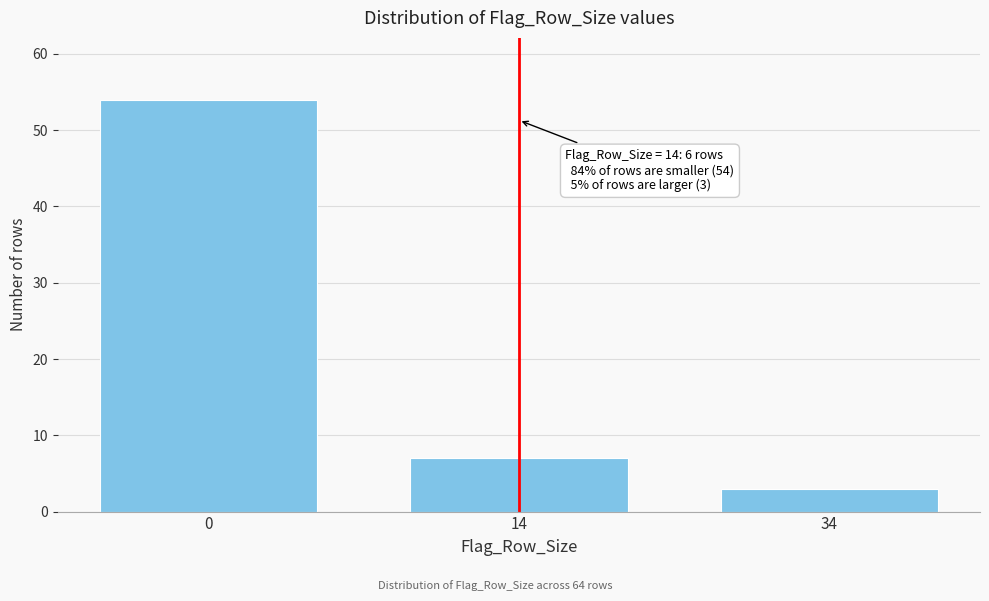

Reading left to right, list all the values displayed in this chart.

54	7	3